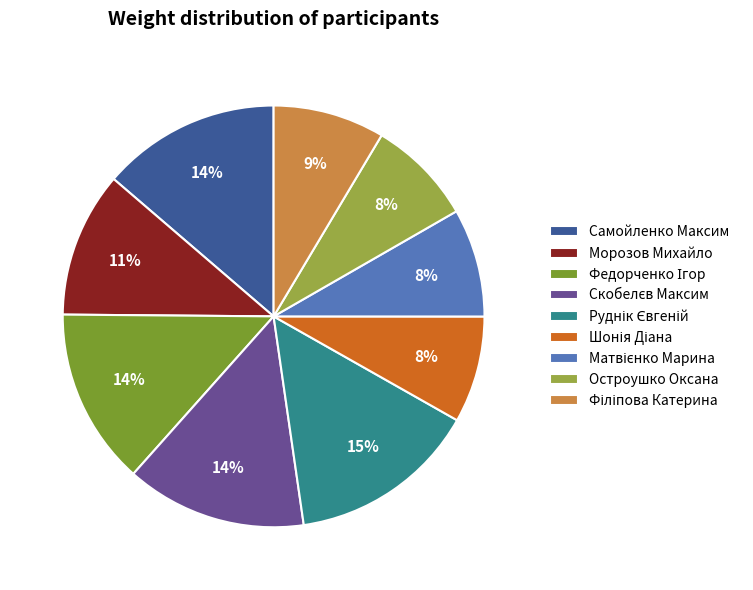

What percentage is NOT represented by Матвієнко Марина?

91.7%